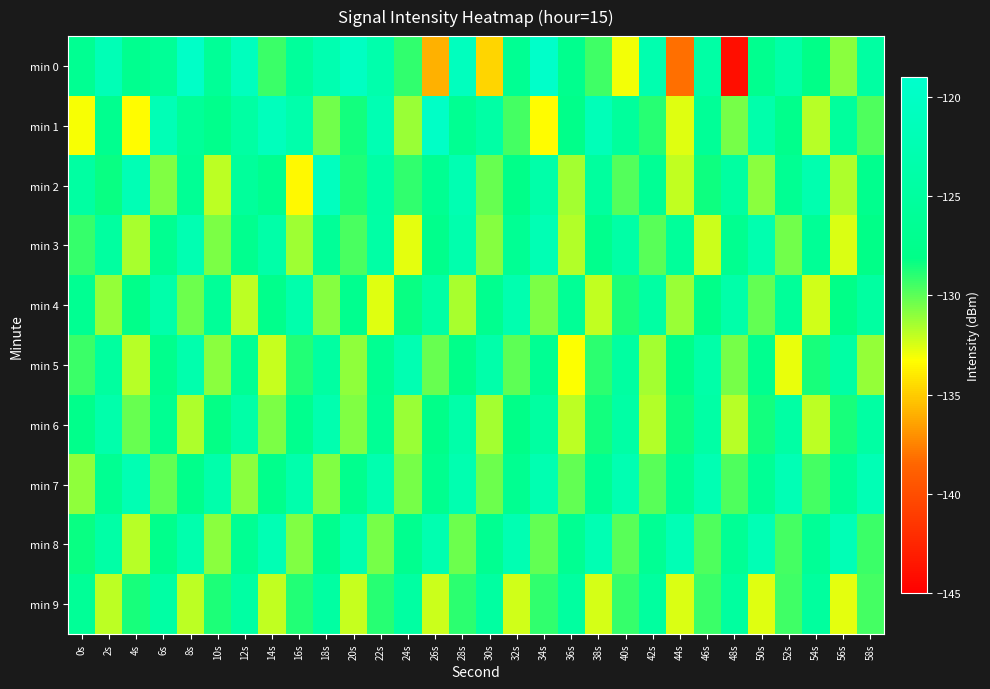

List the series in order of their peak value, highest first.

min 0, min 1, min 2, min 8, min 7, min 3, min 5, min 4, min 6, min 9